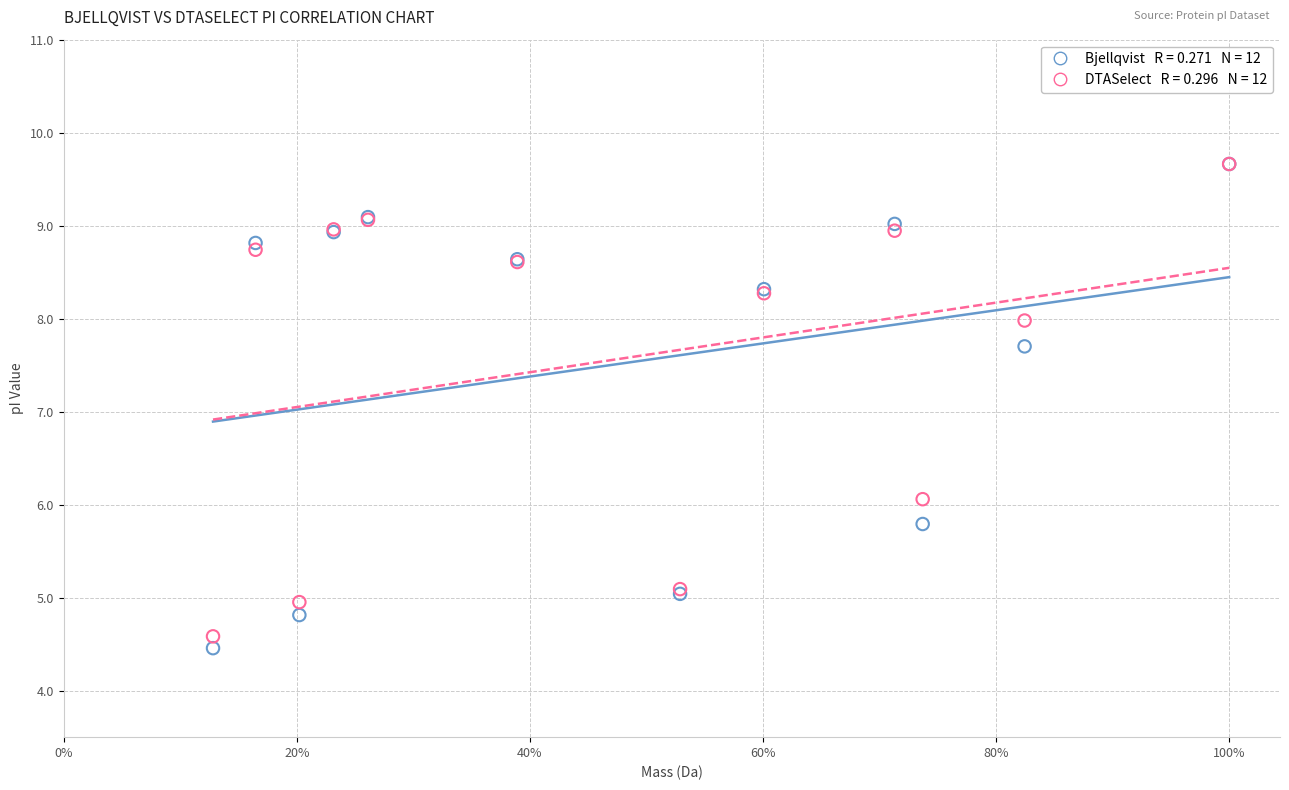

Across all series, what Y value is closest to 7?

7.7